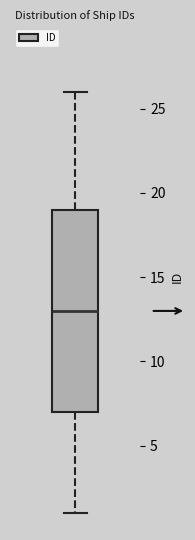

Transcribe this box plot: give where the median line is, the range the box spans, and where the two whiskers end, as read against the y-axis. The values are not printed on the chart, so give them approximately, as read against the axis.

median 13, box 7 to 19, whiskers 1 to 26